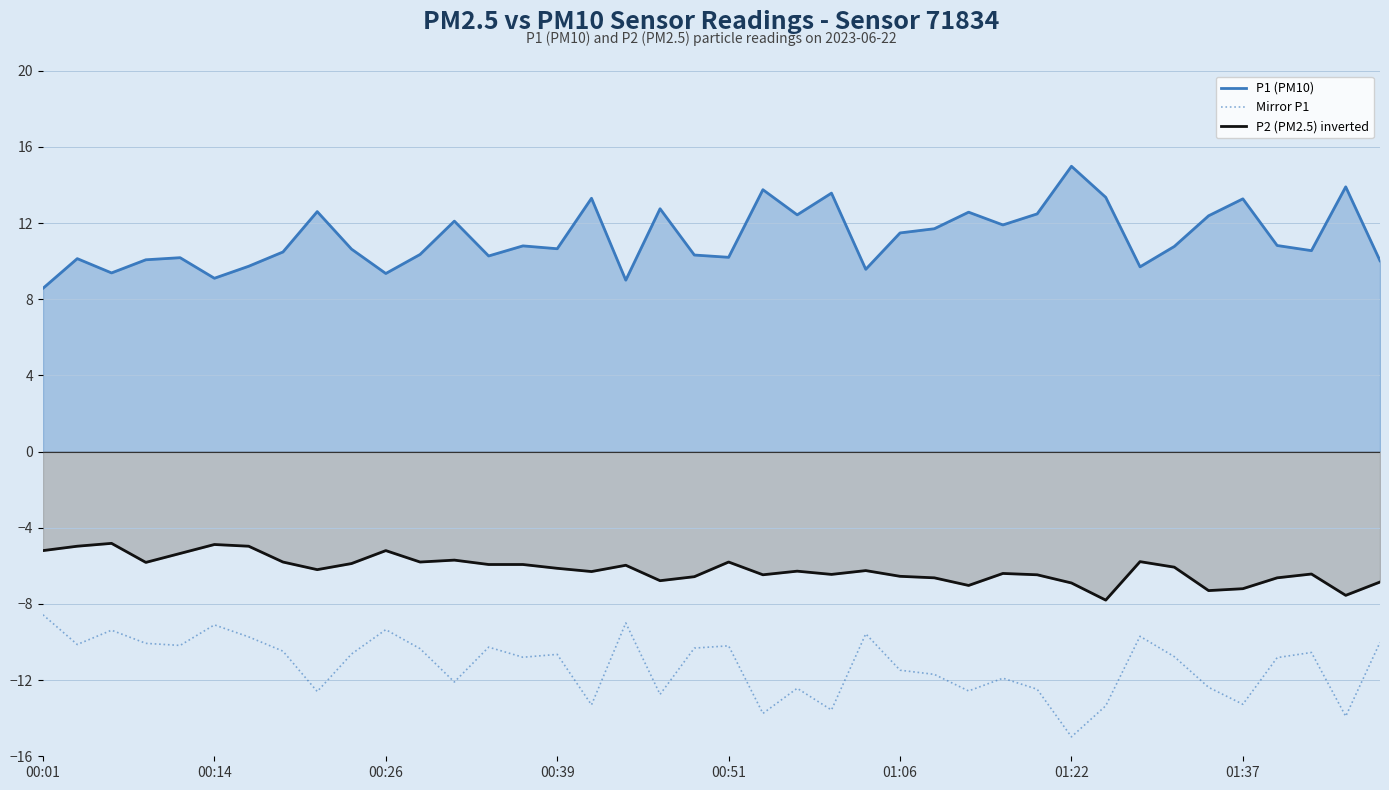

What are all the series names shown in the legend?

P1 (PM10), Mirror P1, P2 (PM2.5) inverted